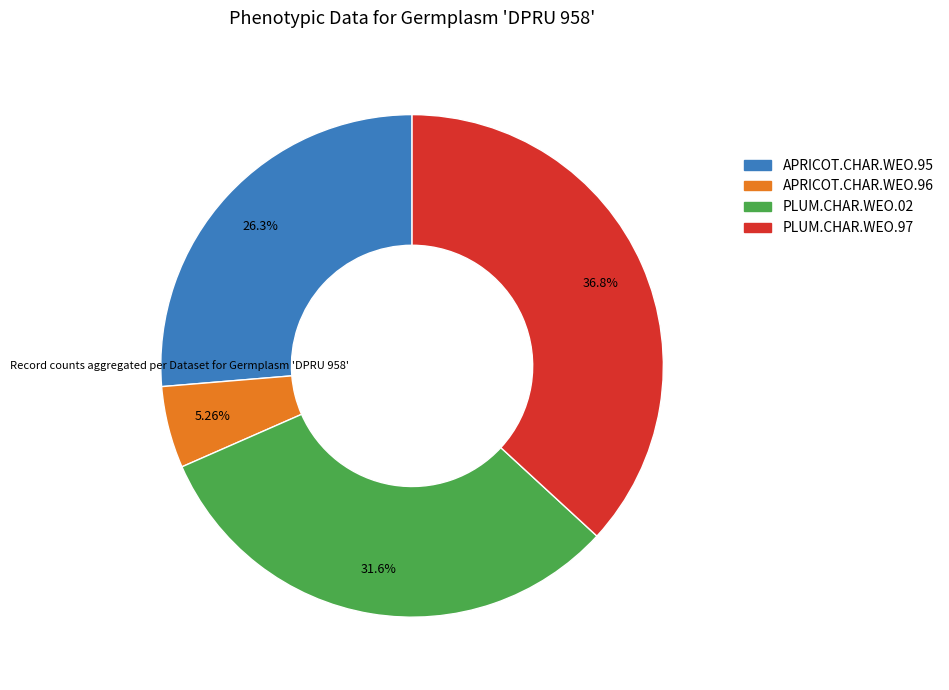

To the nearest percent, what percentage of the pie is PLUM.CHAR.WEO.97?

37%